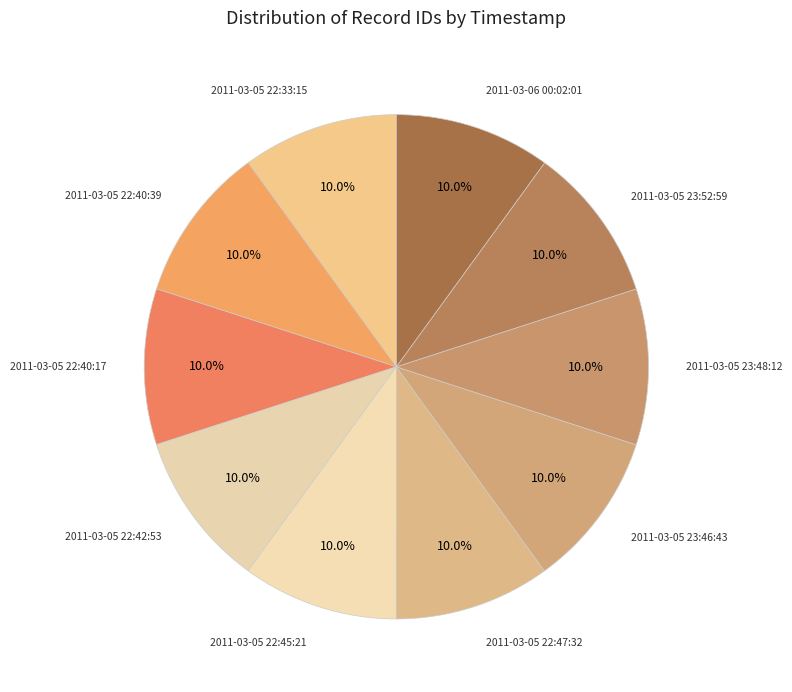

How many slices are in this pie chart?

10